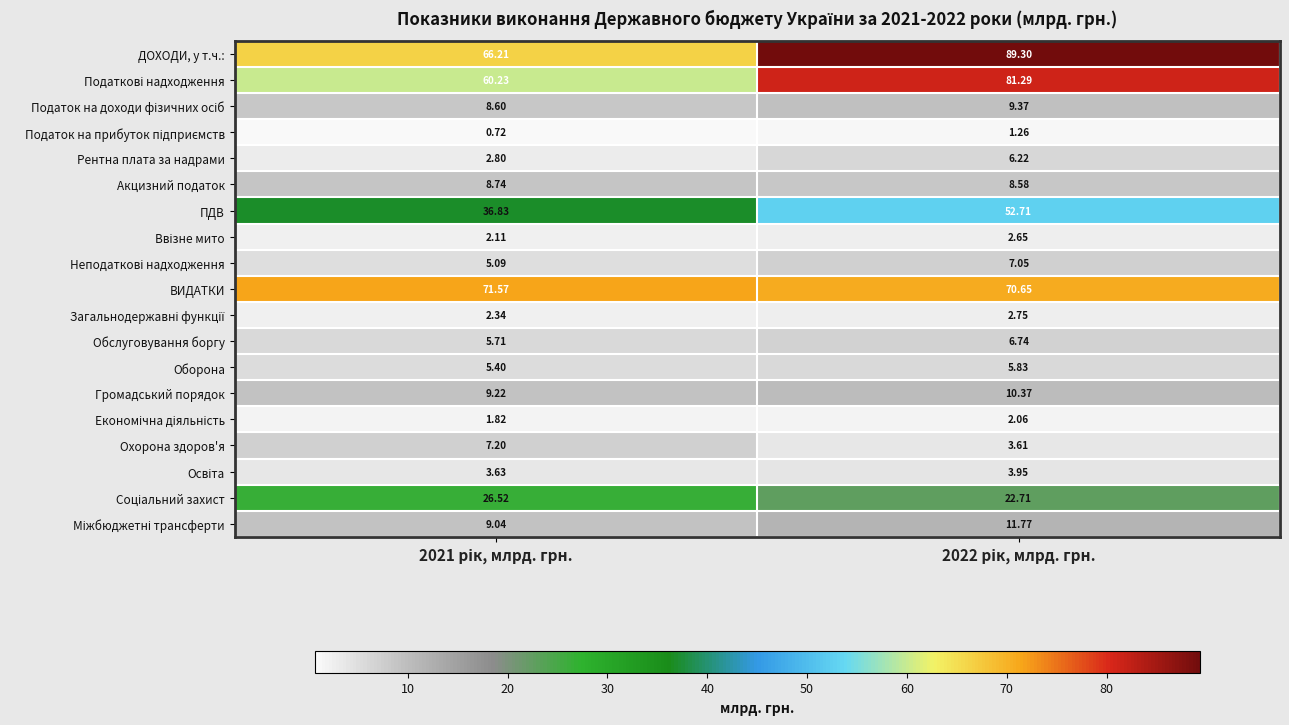

Which series has the largest range (max minus min)?

ДОХОДИ, у т.ч.: